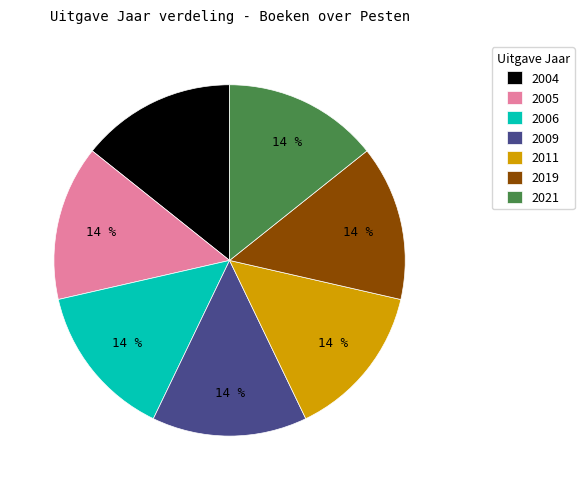

Count the number of slices in the pie.

7